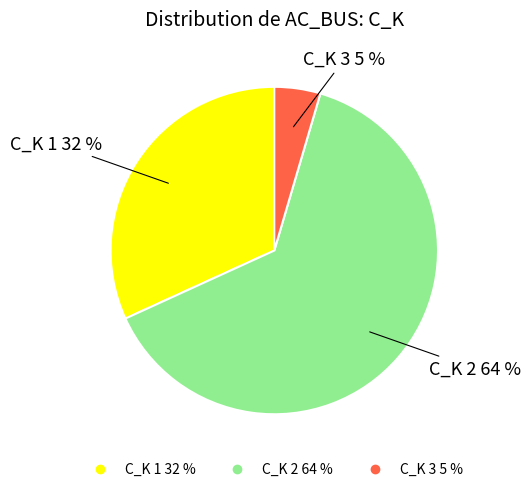

Count the number of slices in the pie.

3